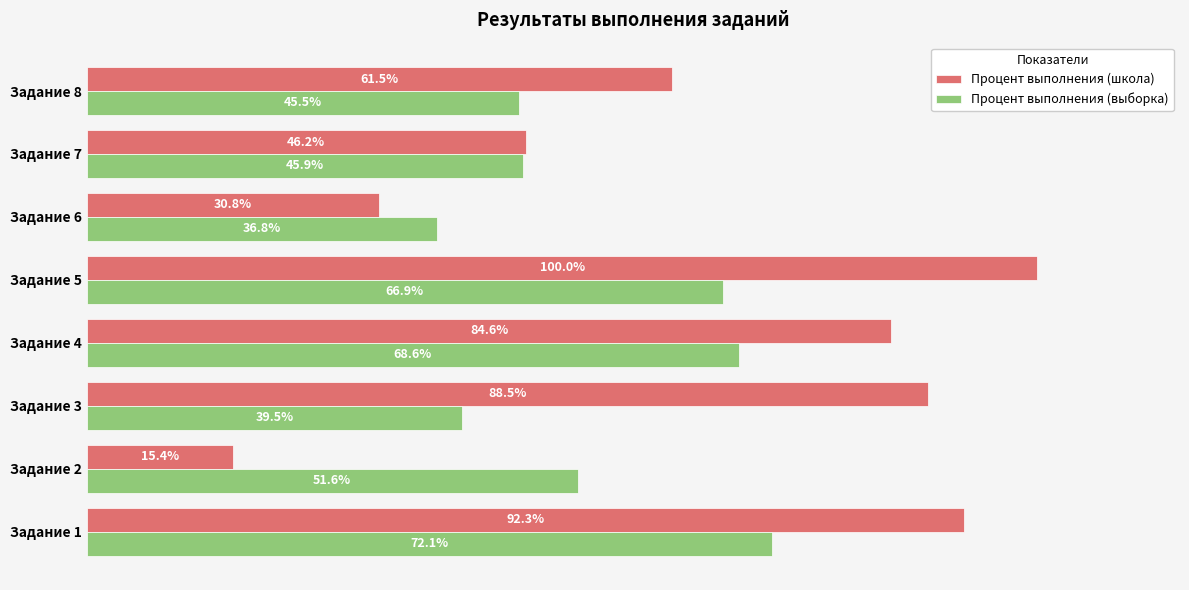

At which category is the sum across all series the highest?

Задание 5